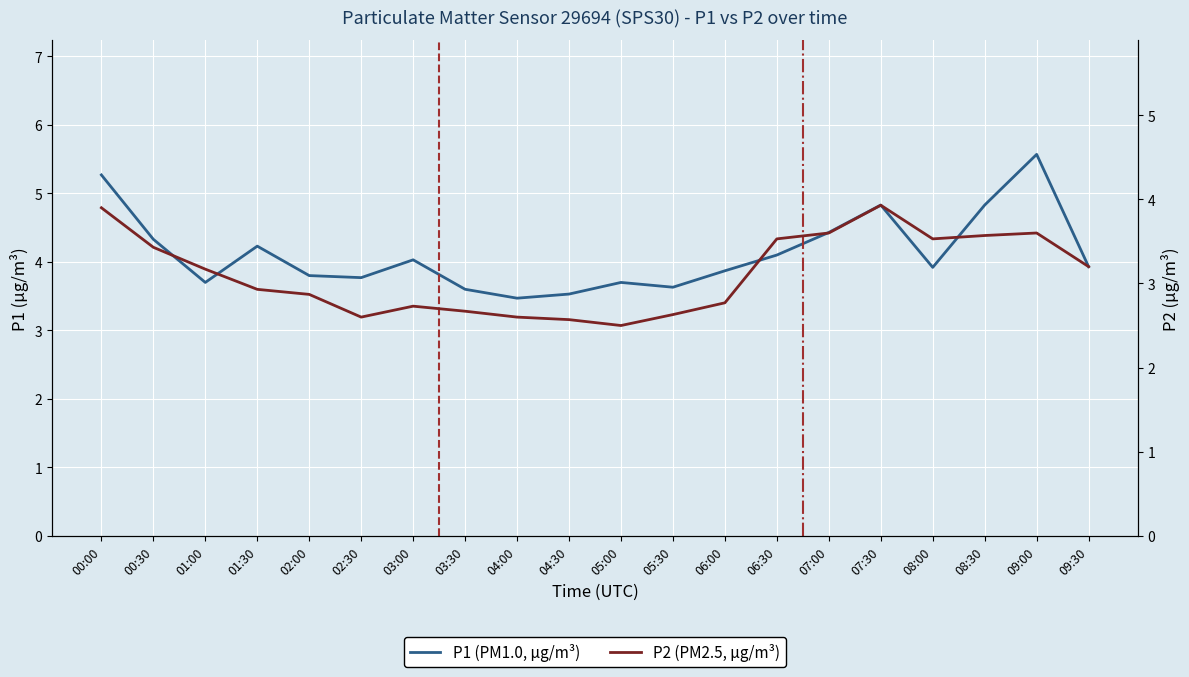

What are all the series names shown in the legend?

P1, P2